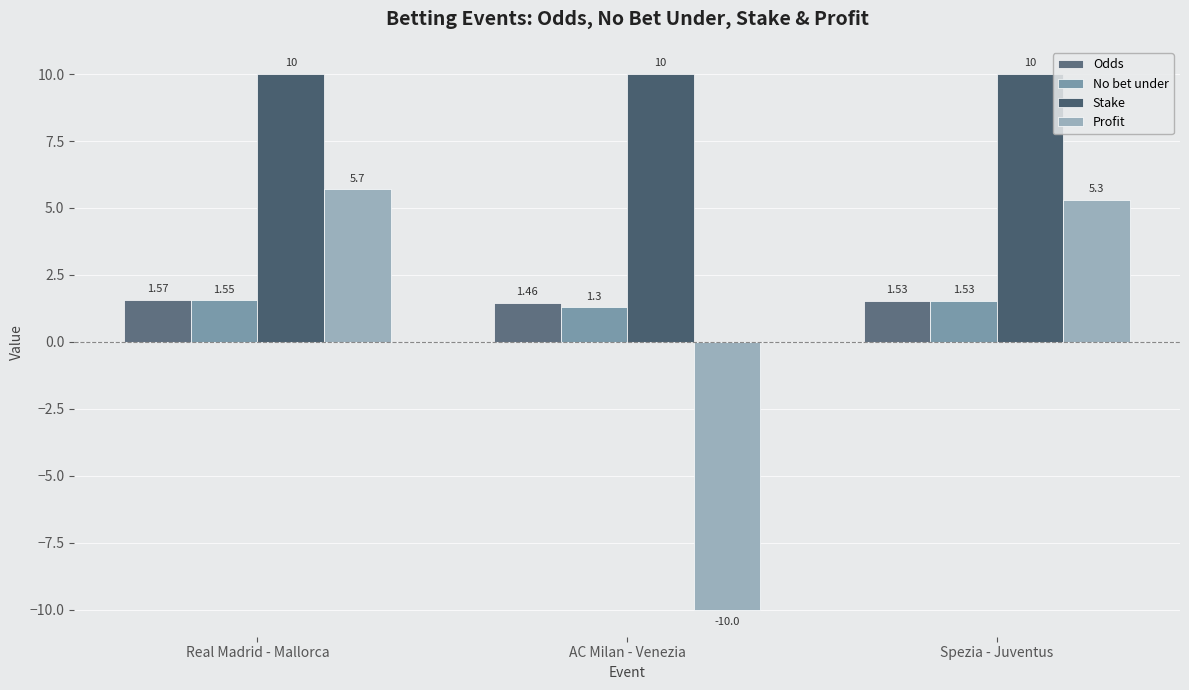

What is the sum of all No bet under values?

4.4